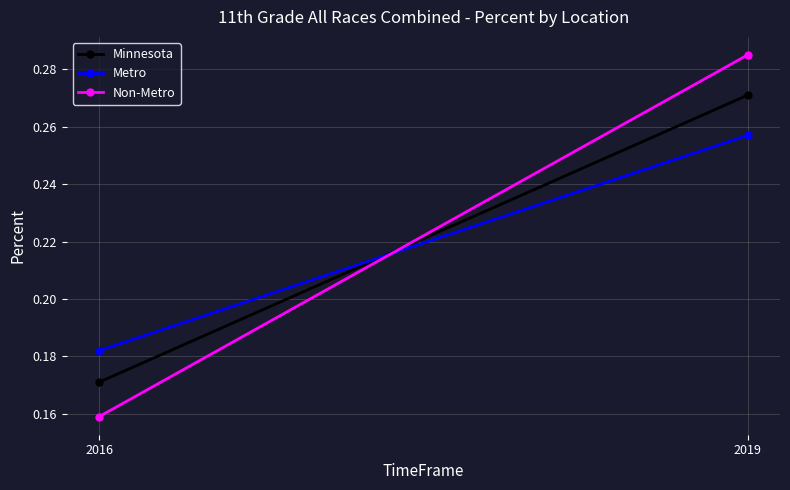

Reading left to right, list all the values displayed in this chart.

Minnesota: 2016=0.2	2019=0.3
Metro: 2016=0.2	2019=0.3
Non-Metro: 2016=0.2	2019=0.3